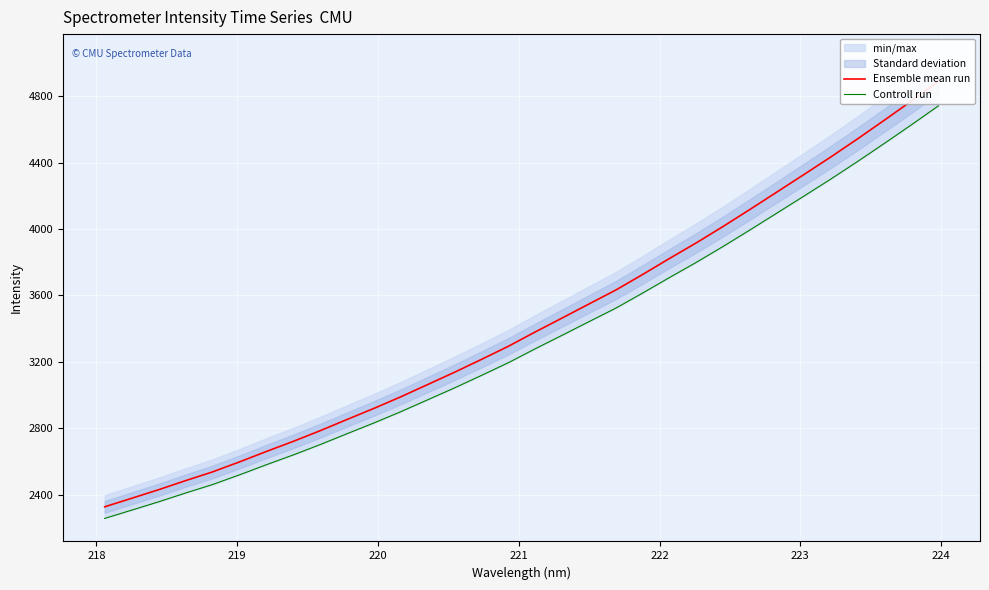

Is this an area chart (filled region under the line)?

No